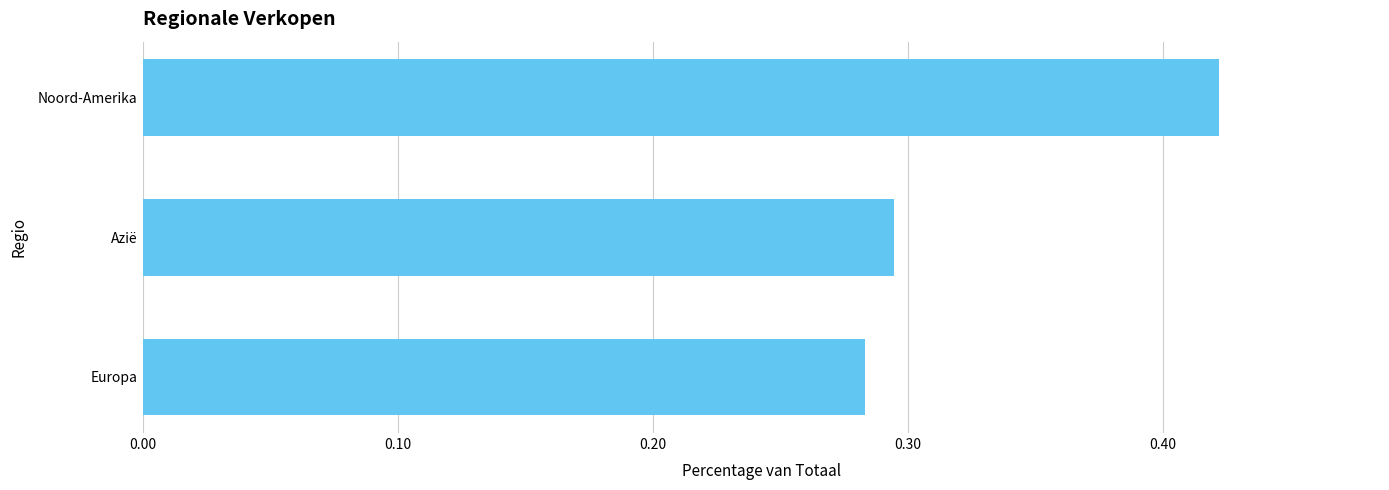

List the labels in order of value, largest first.

Noord-Amerika, Azië, Europa